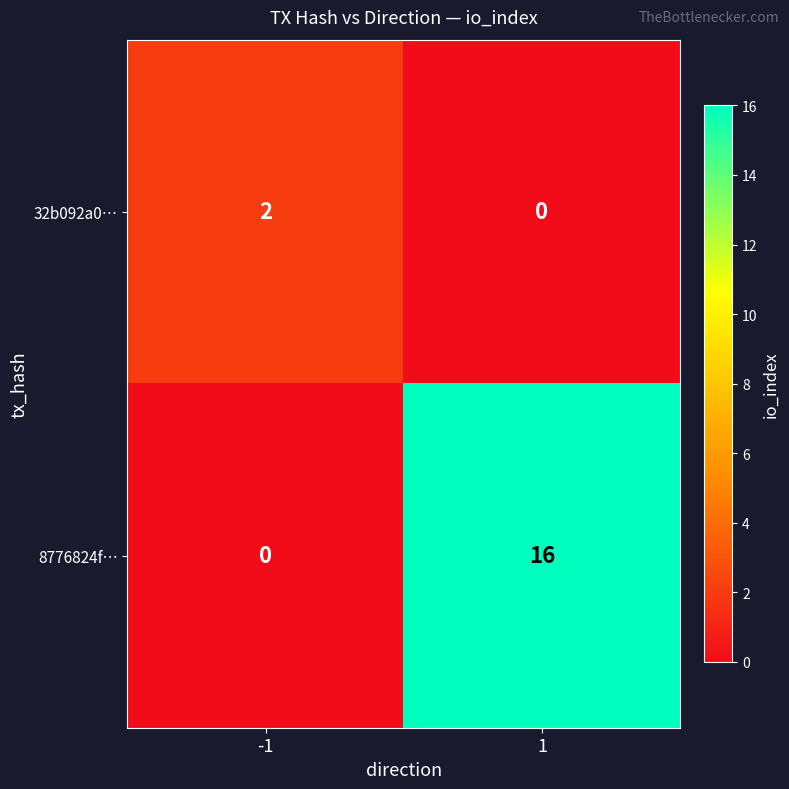

Reading right to left, what are all the values shown in this chart?

32b092a0…: 0	2
8776824f…: 16	0